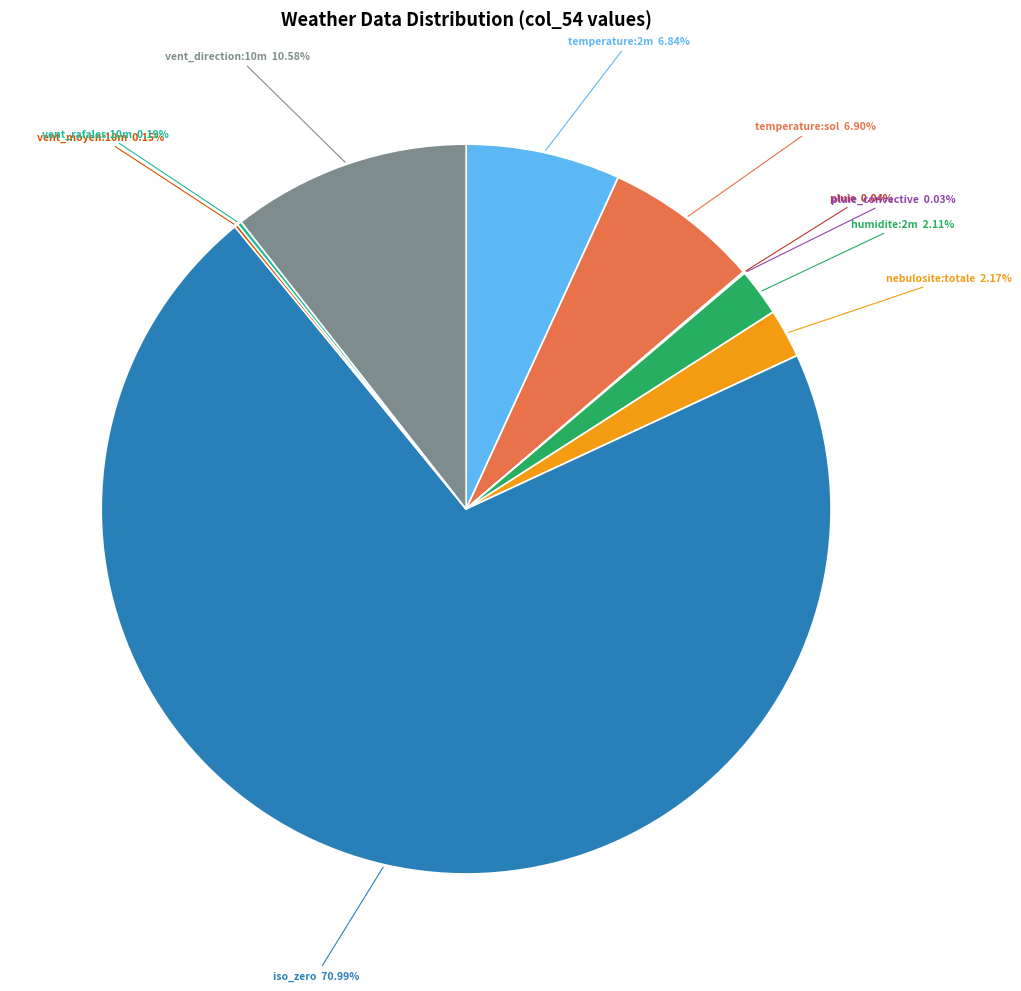

Is the sum of temperature:sol and nebulosite:totale greater than half?

No